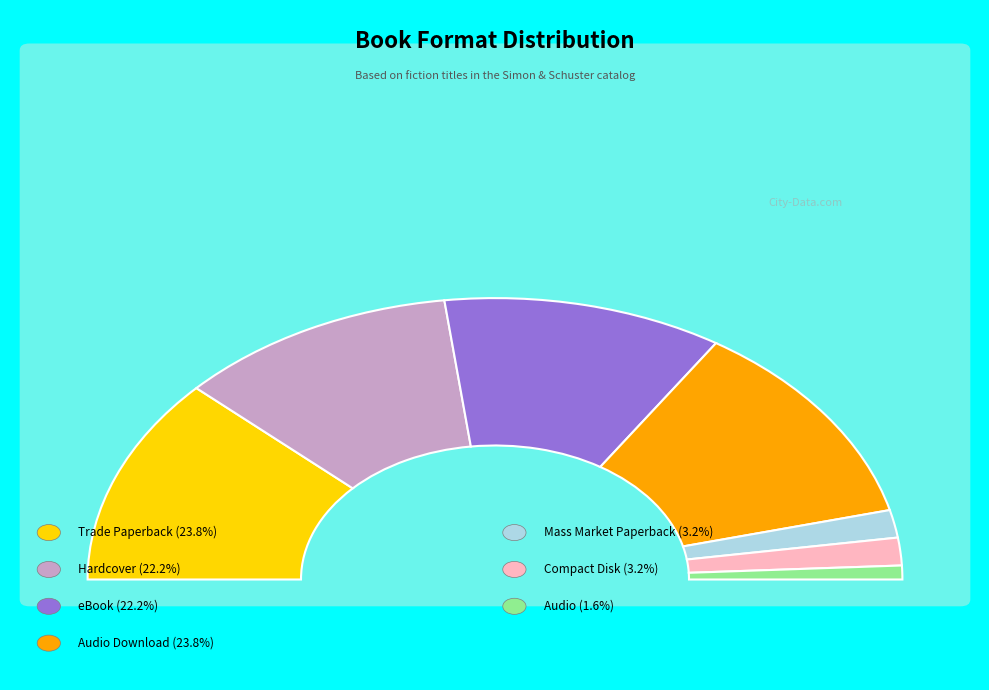

The eBook slice represents 14% of the pie. True or false?

False